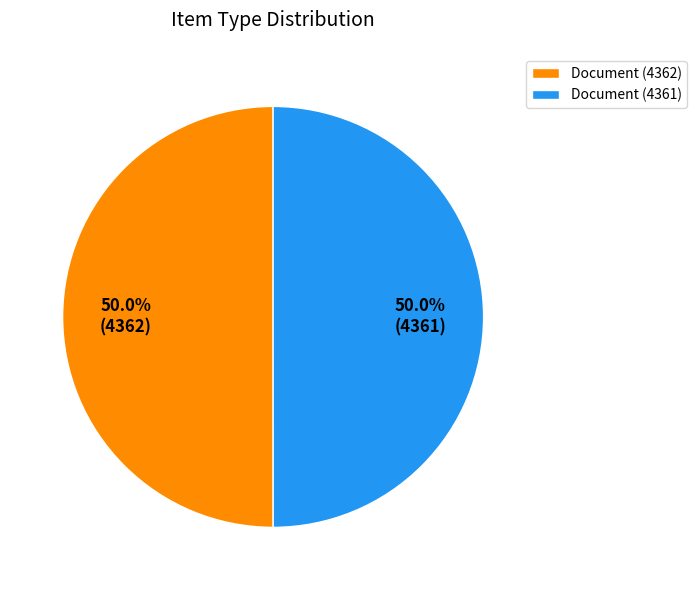

Count the number of slices in the pie.

2